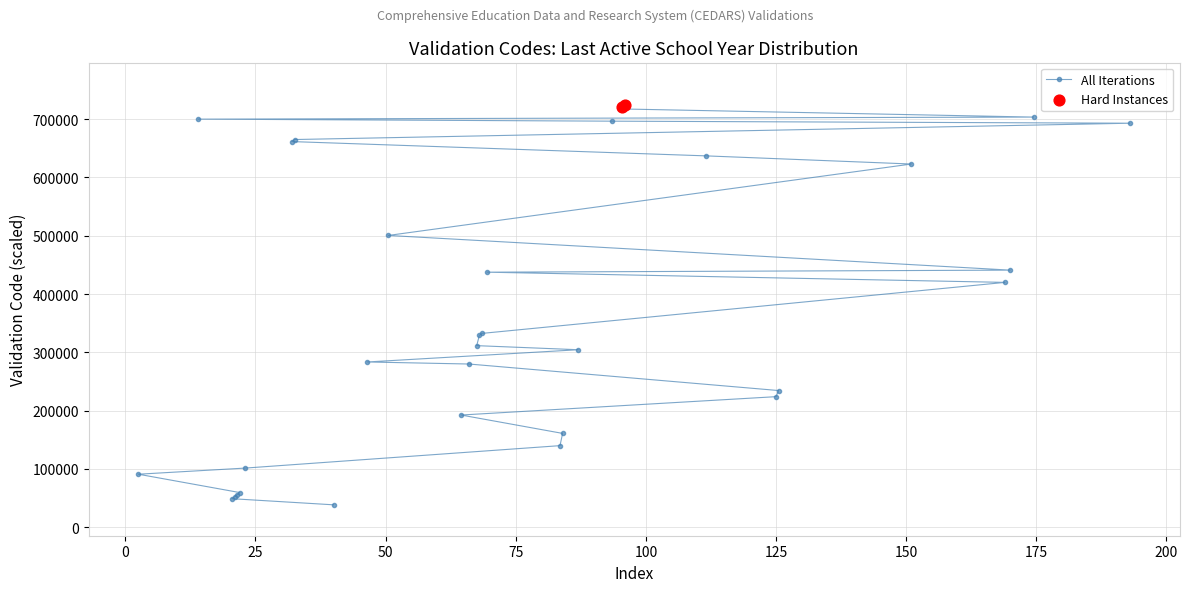

What is the difference between the maximum and minimum values?

686000